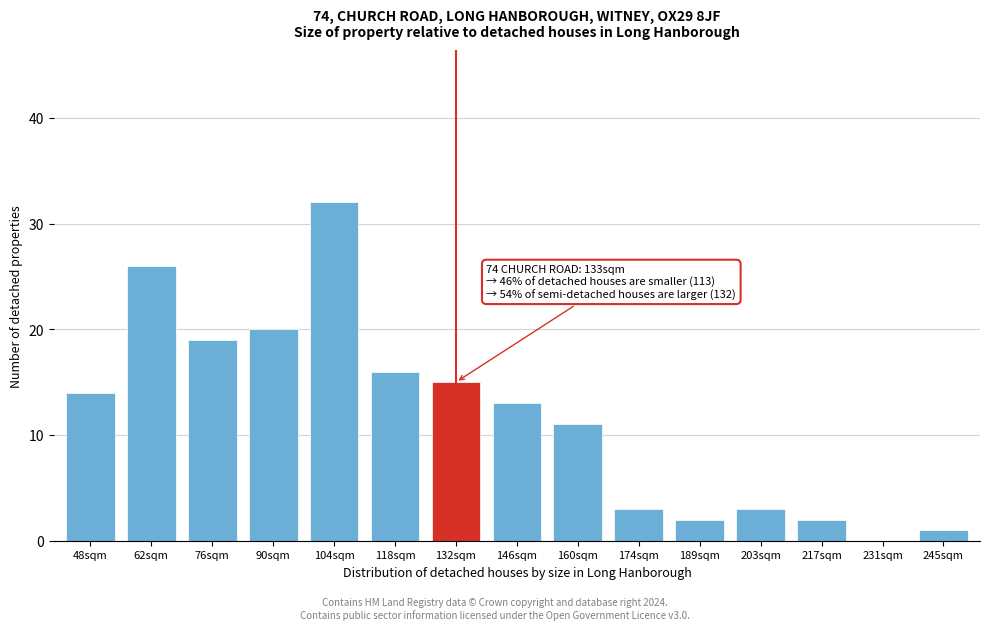

Reading right to left, extract all data points from this chart.

245sqm=1	231sqm=0	217sqm=2	203sqm=3	189sqm=2	174sqm=3	160sqm=11	146sqm=13	132sqm=15	118sqm=16	104sqm=32	90sqm=20	76sqm=19	62sqm=26	48sqm=14